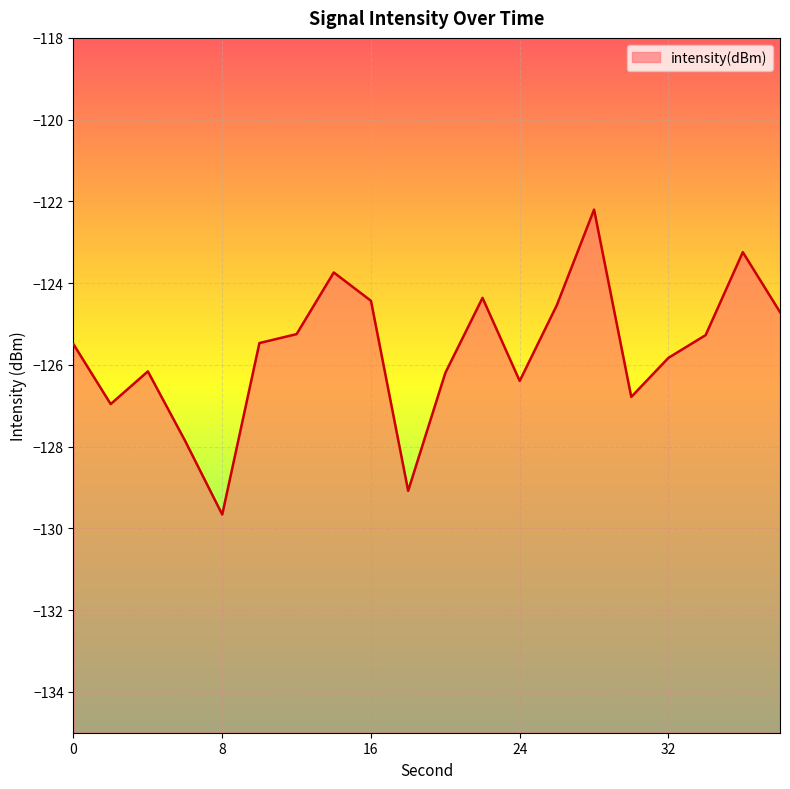

What is the value of the 16th point from the left?

-126.8